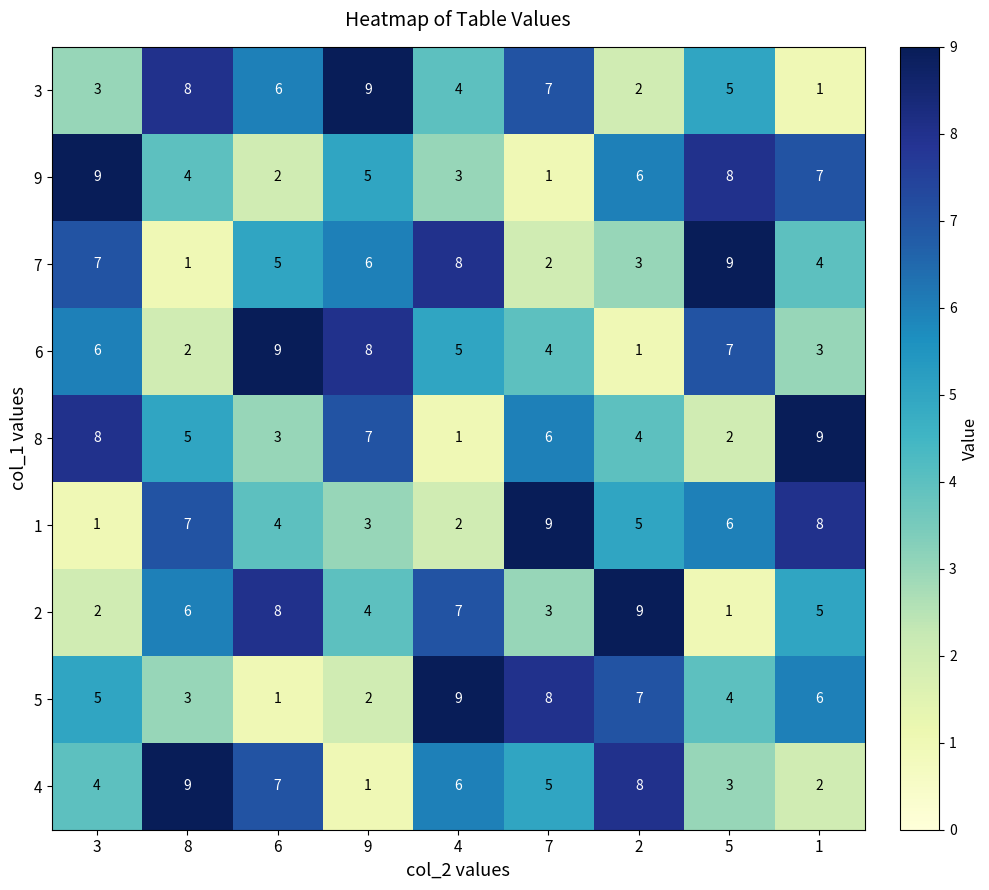

Where does the 1 series first go above 5?

8